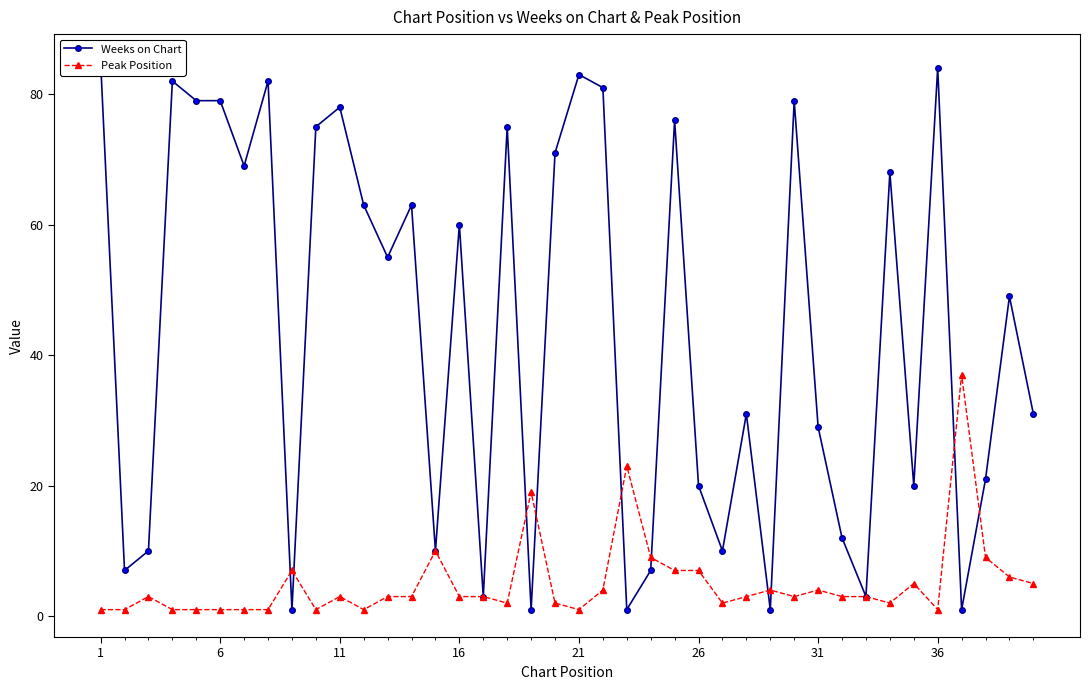

True or false: Weeks on Chart has more than 2 interior local peaks.

True